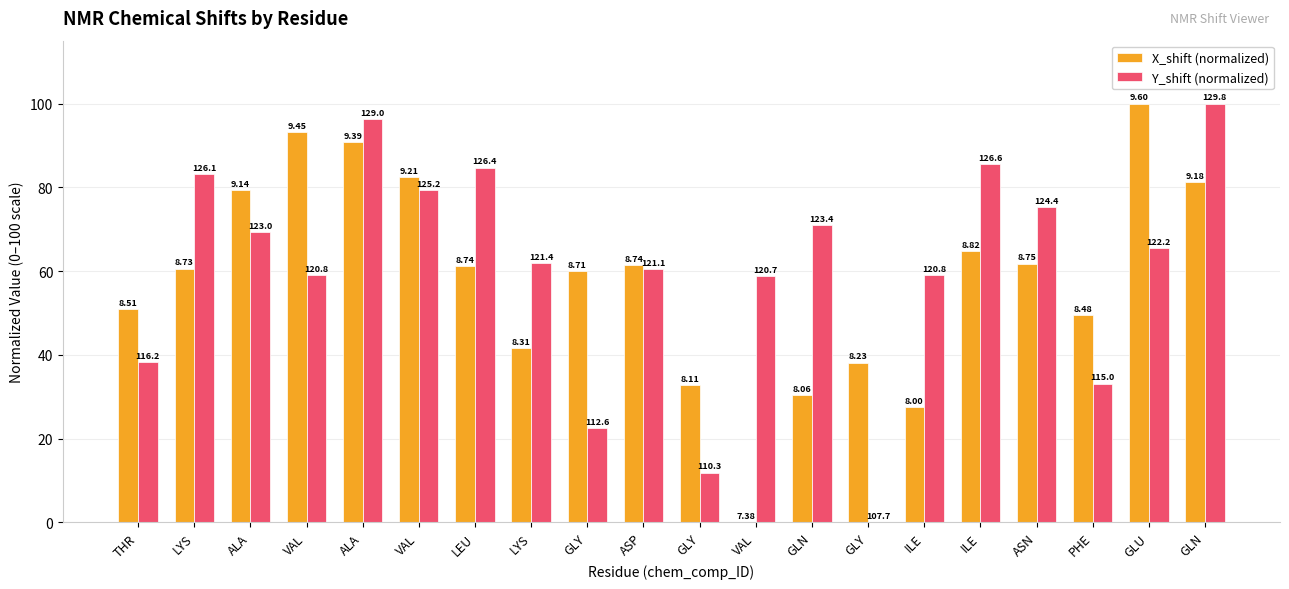

Are the bars horizontal?

No